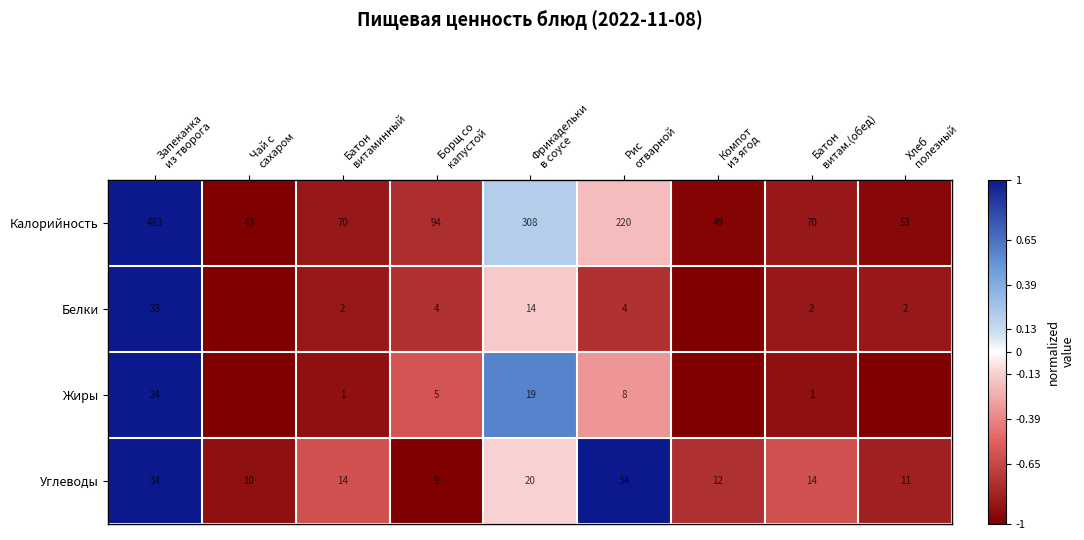

What is the difference between the maximum and minimum values in the Углеводы series?

25